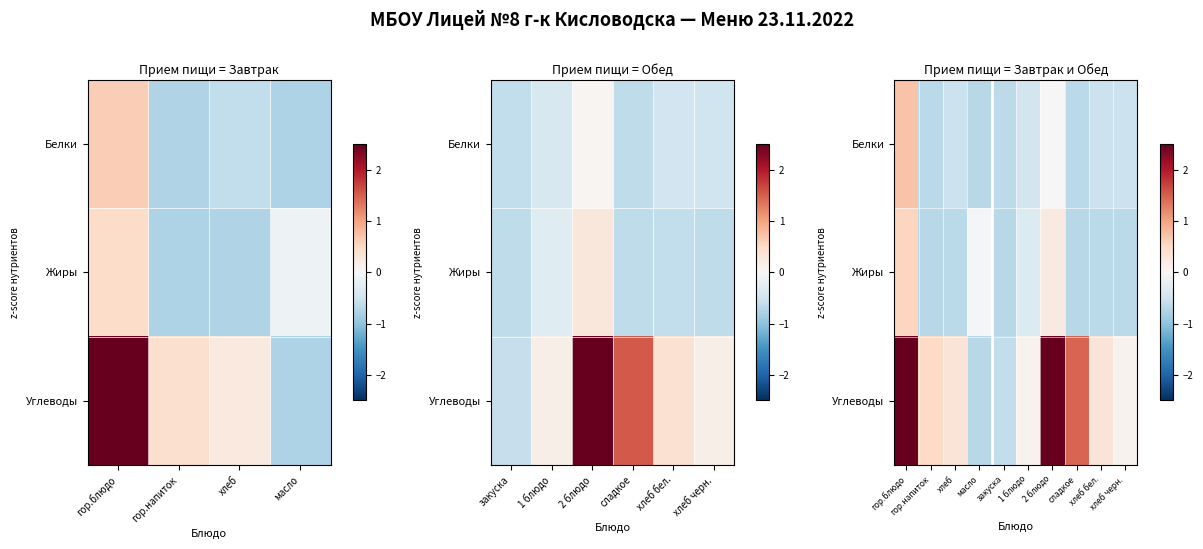

Rank the categories by Белки value from lowest to highest.

масло, сладкое, гор.напиток, закуска, хлеб черн., хлеб, хлеб бел., 1 блюдо, 2 блюдо, гор.блюдо